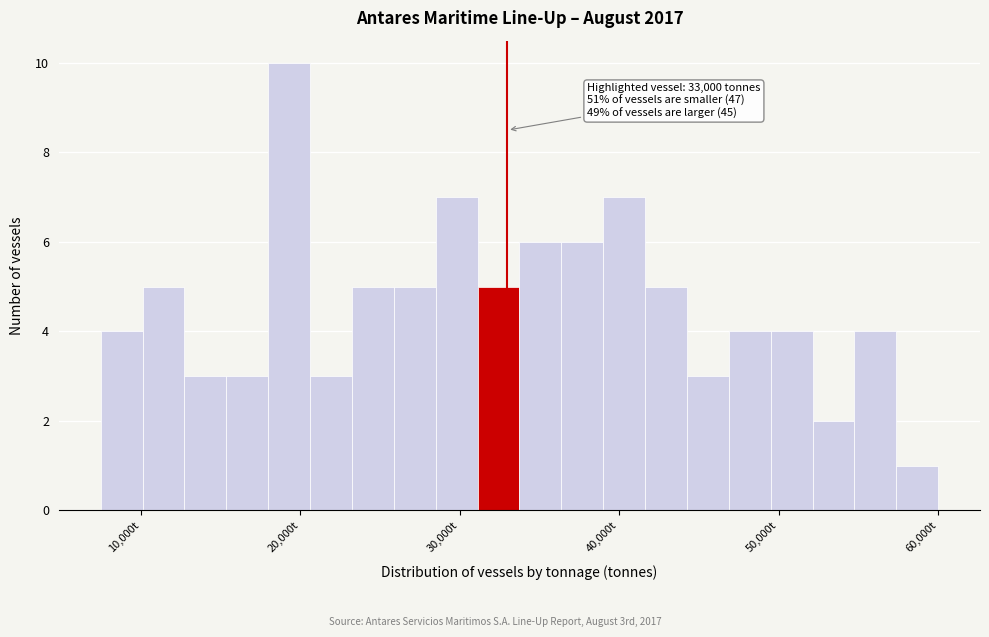

Around what value on the x-axis is the tallest bar? Give the approximate position of its centre, as read against the axis.

19000